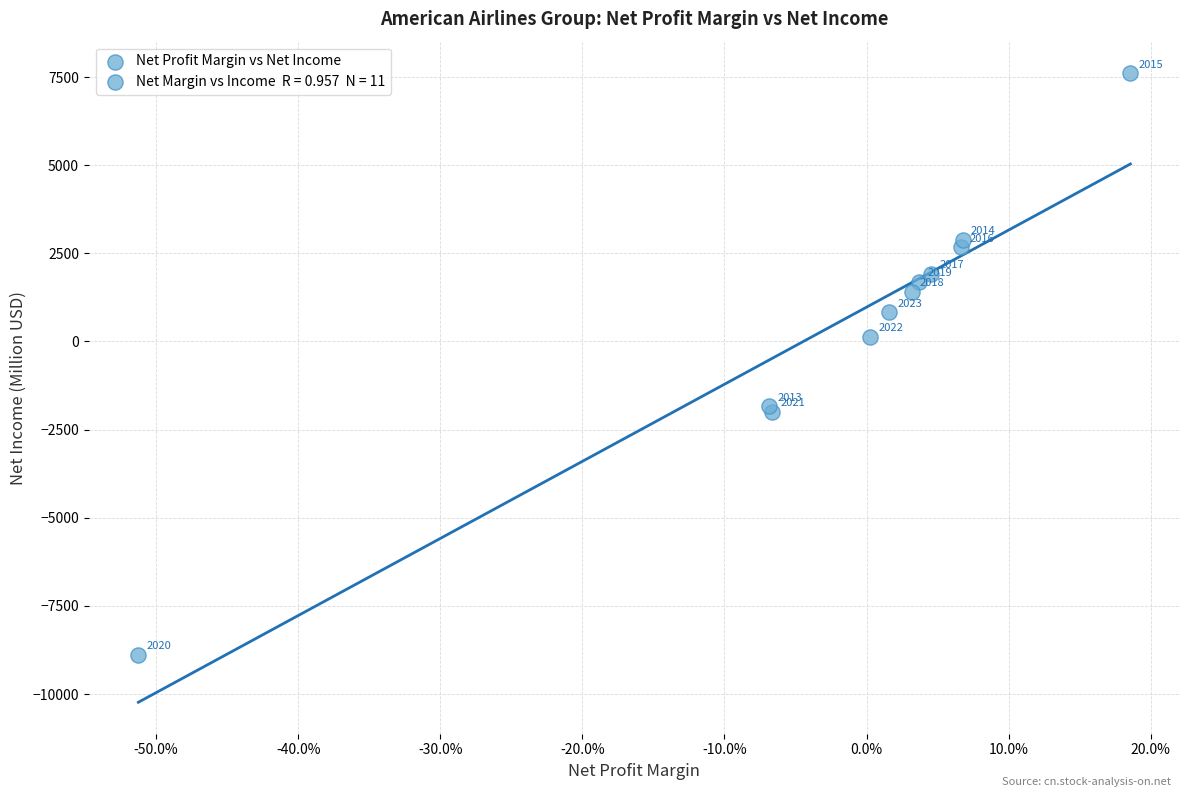

What Y value in the scatter plot is closest to -637?

127